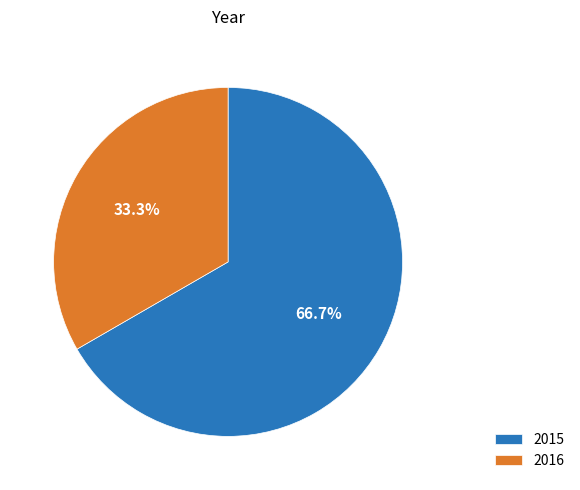

Which slice represents more than half of the pie?

2015